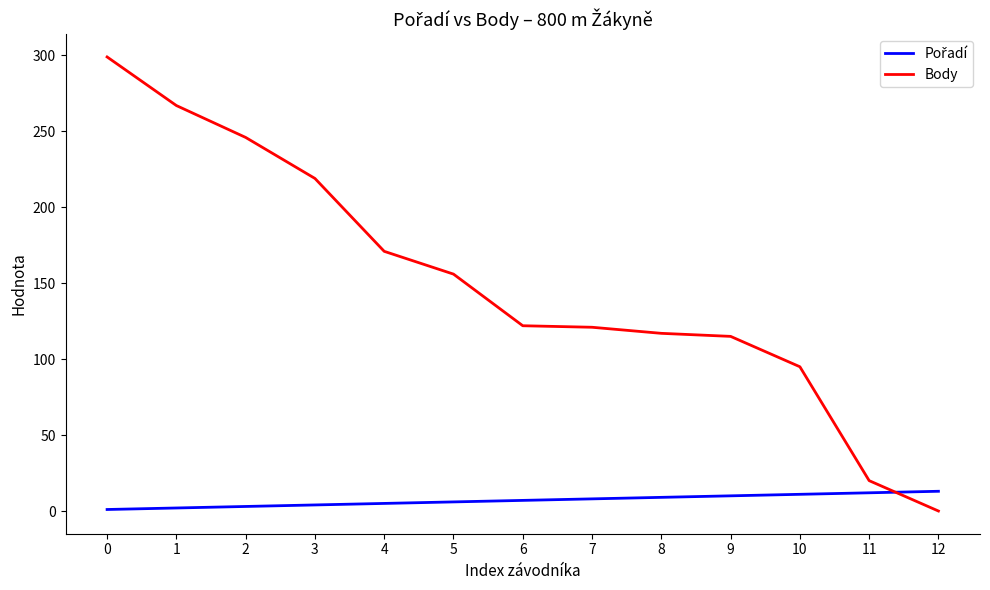

What is the maximum value for Body?

299